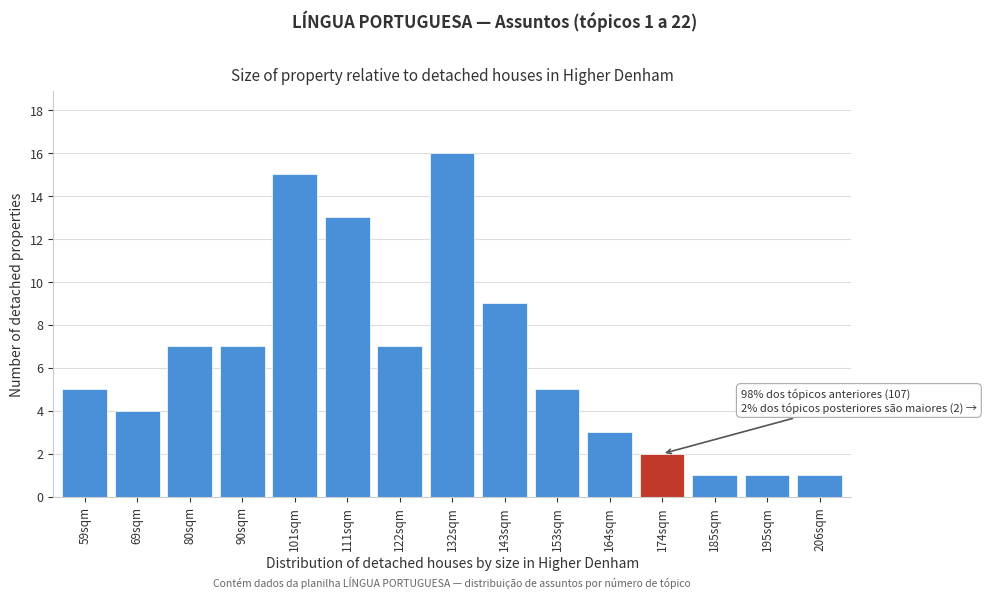

Reading left to right, extract all data points from this chart.

5	4	7	7	15	13	7	16	9	5	3	2	1	1	1